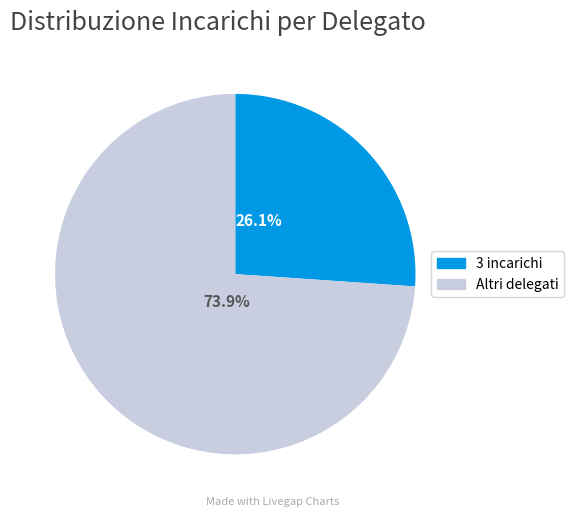

Does any single category account for the majority?

Yes